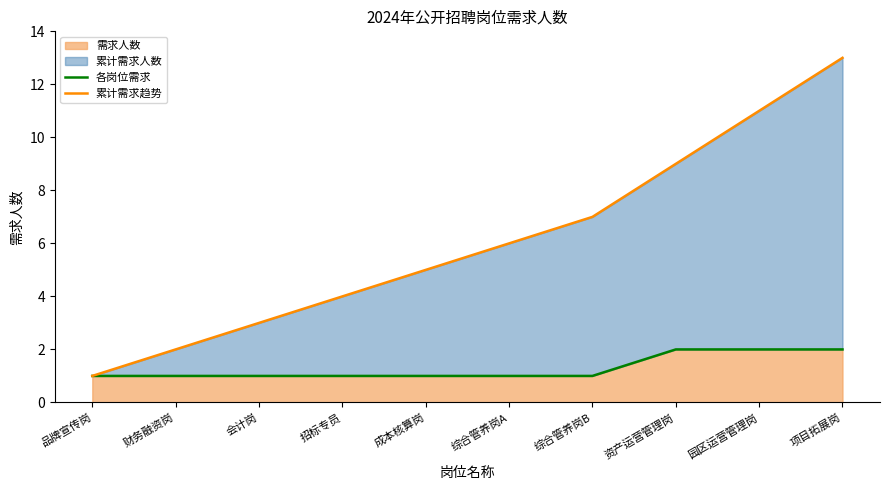

What position from the right is 综合管养岗A?

5